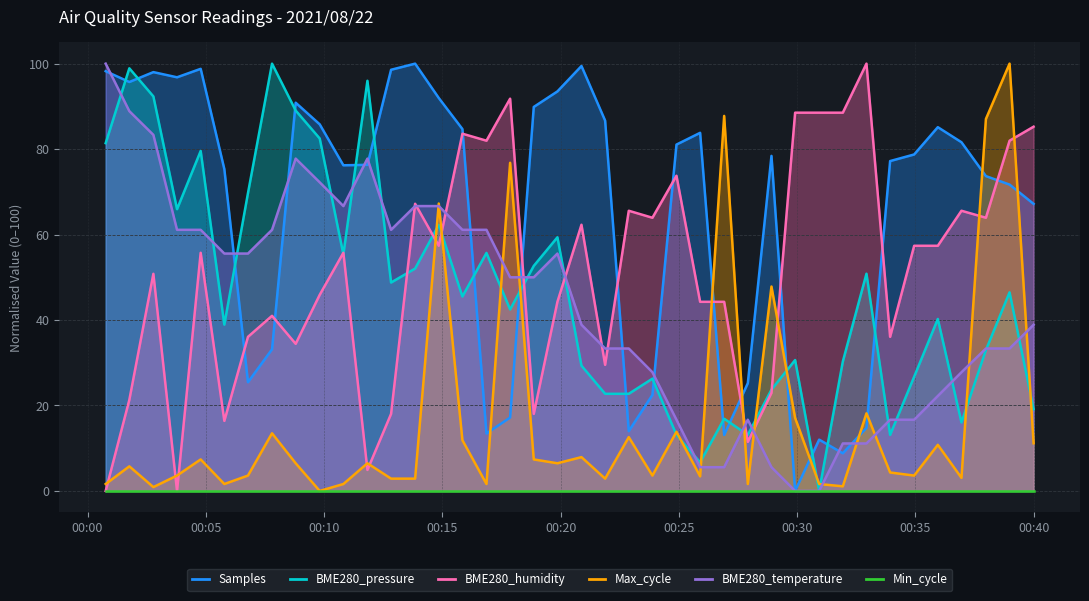

What is the label of the 14th point from the right?

2021/08/22 00:26:55